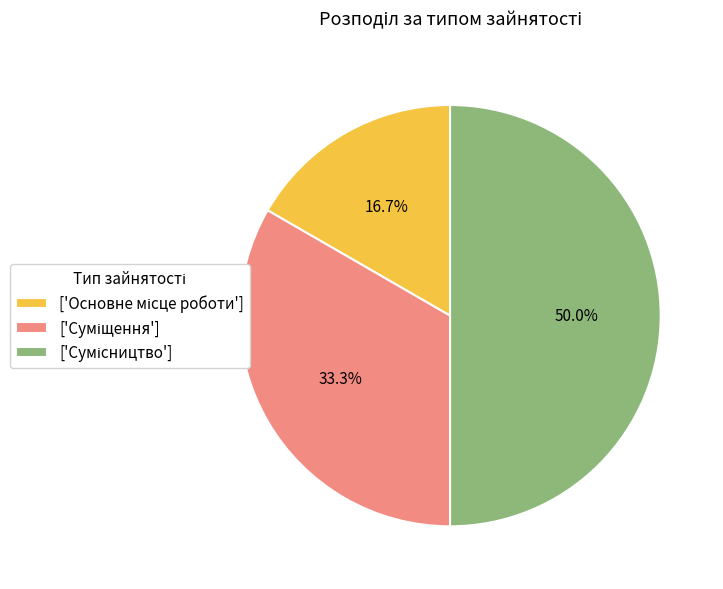

To the nearest percent, what is the average slice percentage?

33%